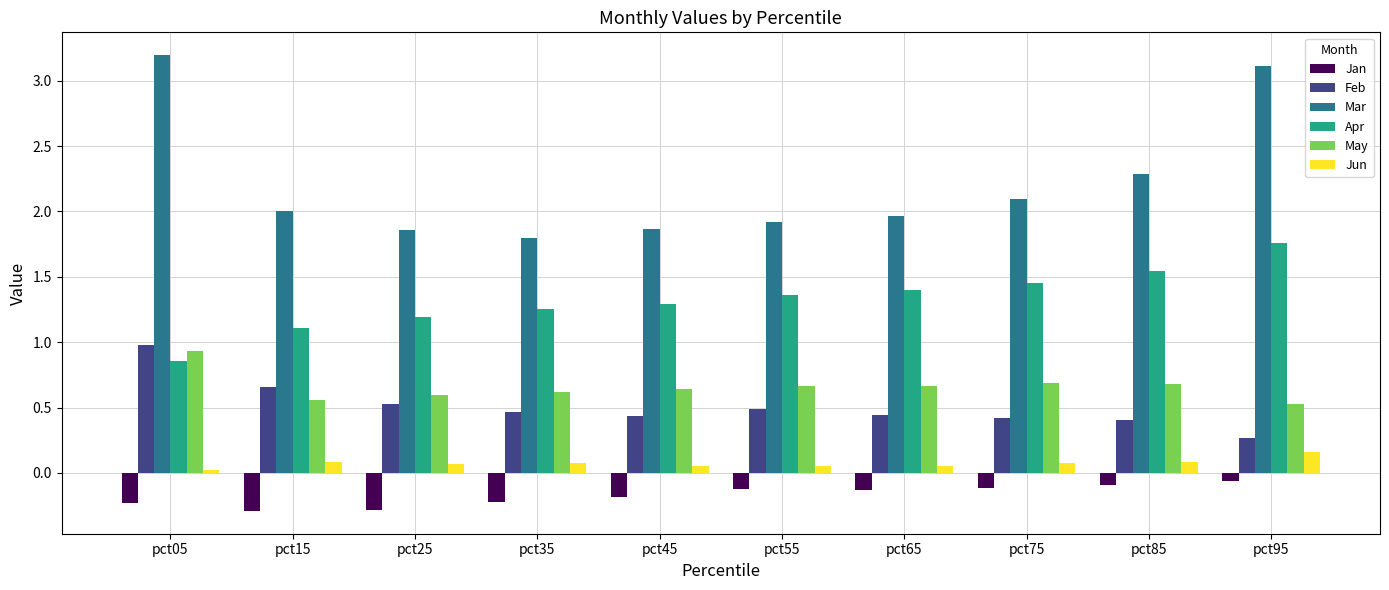

Which series has the largest range (max minus min)?

Mar